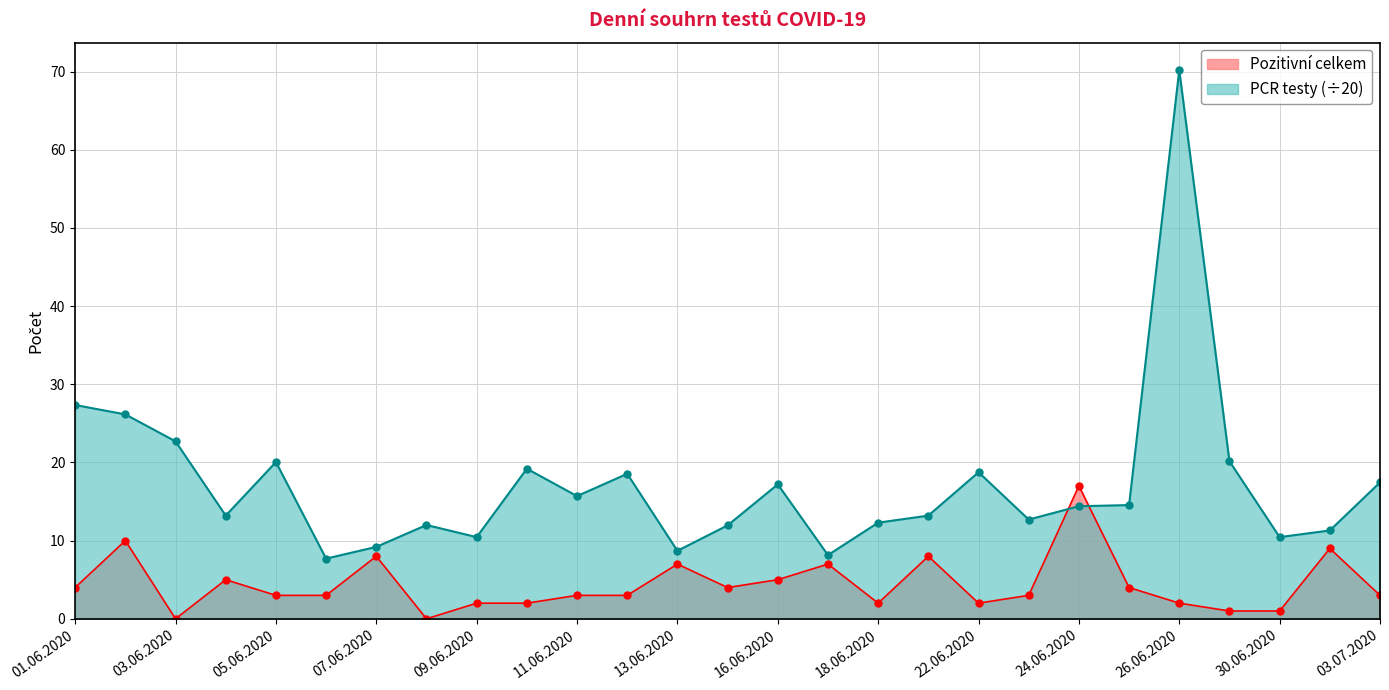

What is the label of the 17th point from the left?

18.06.2020